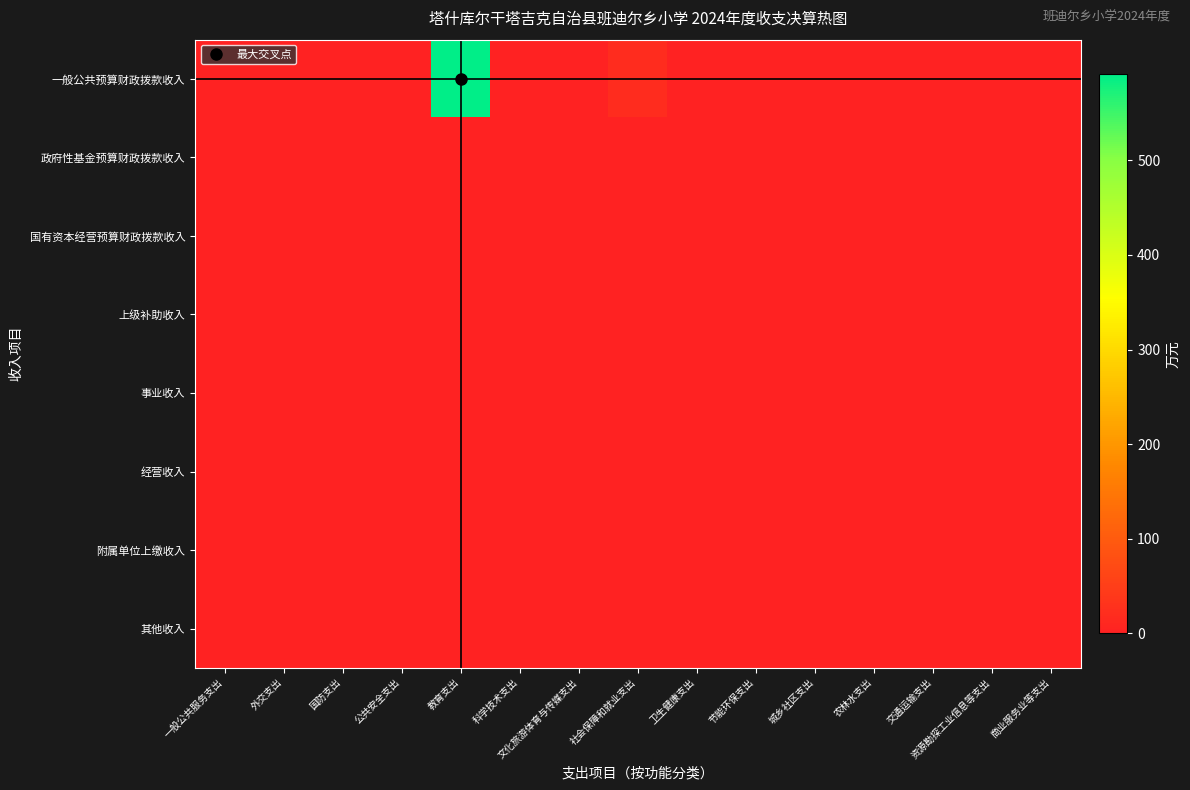

Which label corresponds to the largest value in the chart?

教育支出